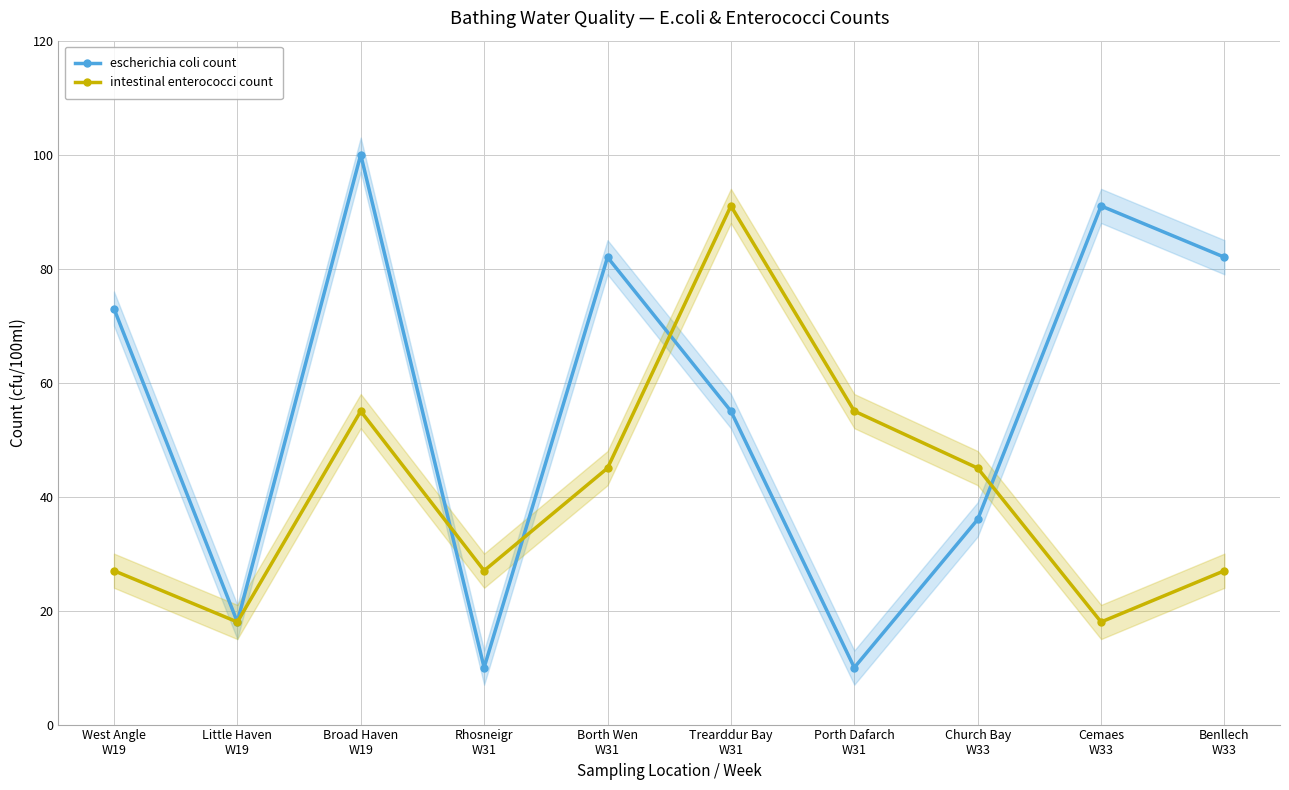

What is the label of the 6th point from the left?

Trearddur Bay
W31